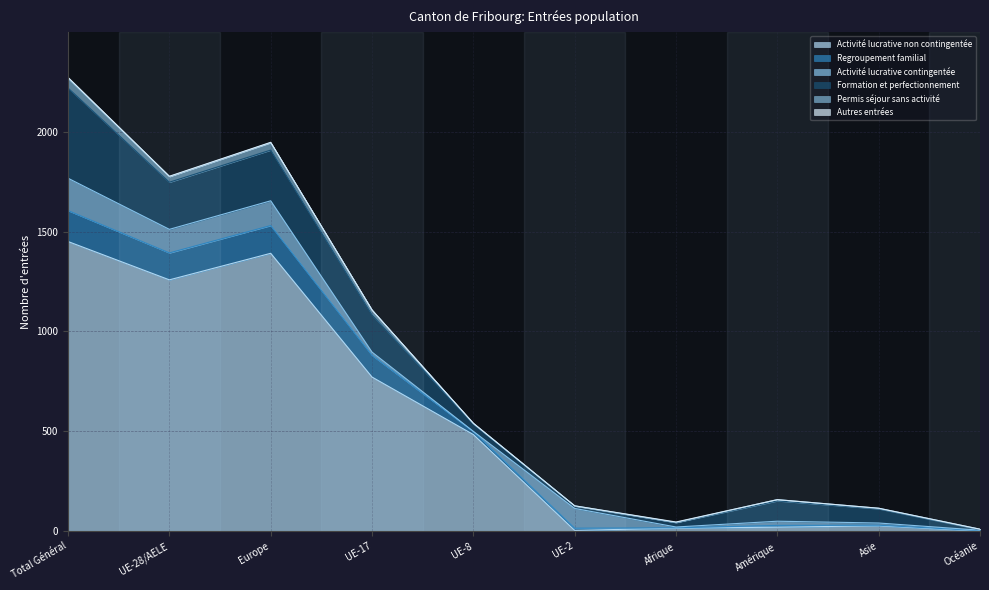

List the labels in order of Formation et perfectionnement value, largest first.

Total Général, Europe, UE-28/AELE, UE-17, Amérique, Asie, UE-8, Afrique, UE-2, Océanie